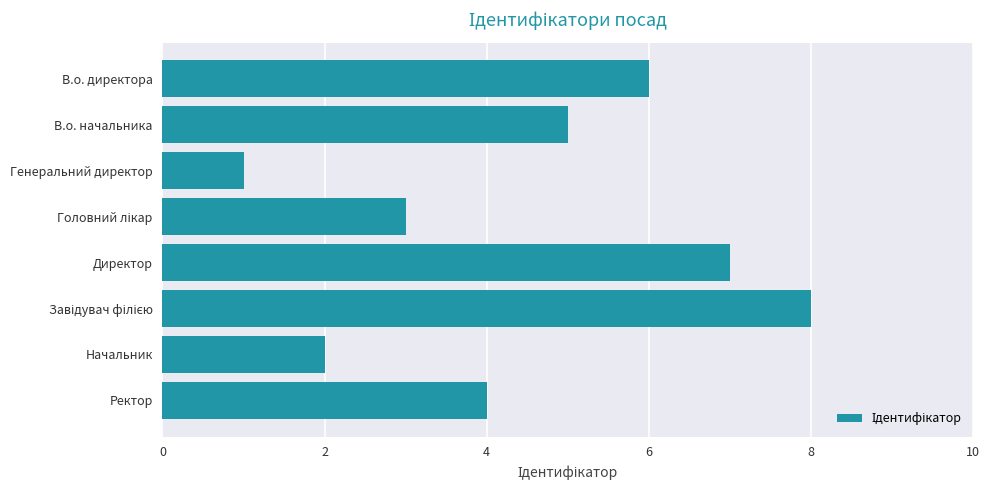

What is the label of the 1st bar from the bottom?

Ректор